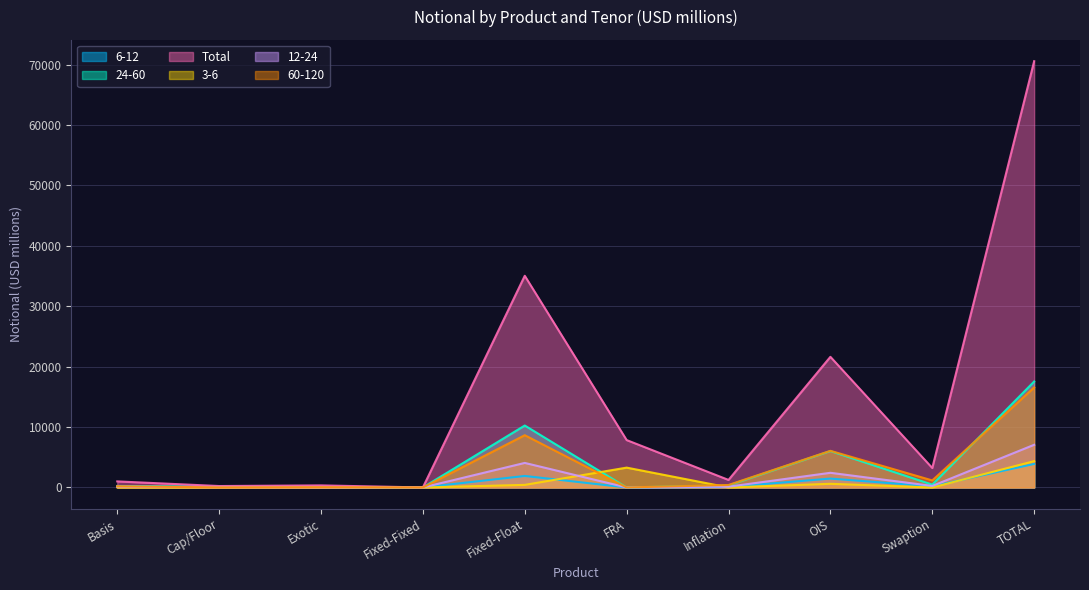

Between which two adjacent categories do 60-120 and 24-60 first intersect?

Swaption and TOTAL